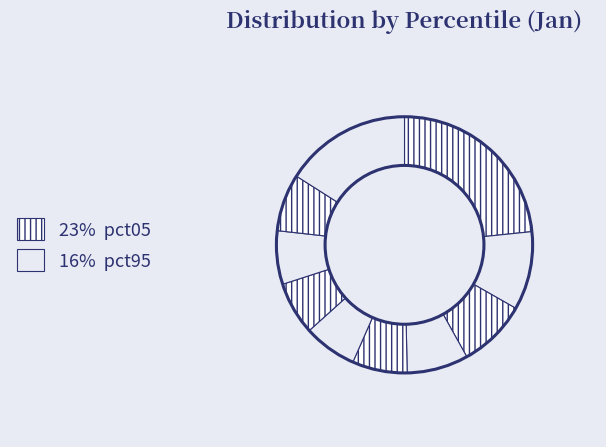

How many segments does this pie chart have?

10